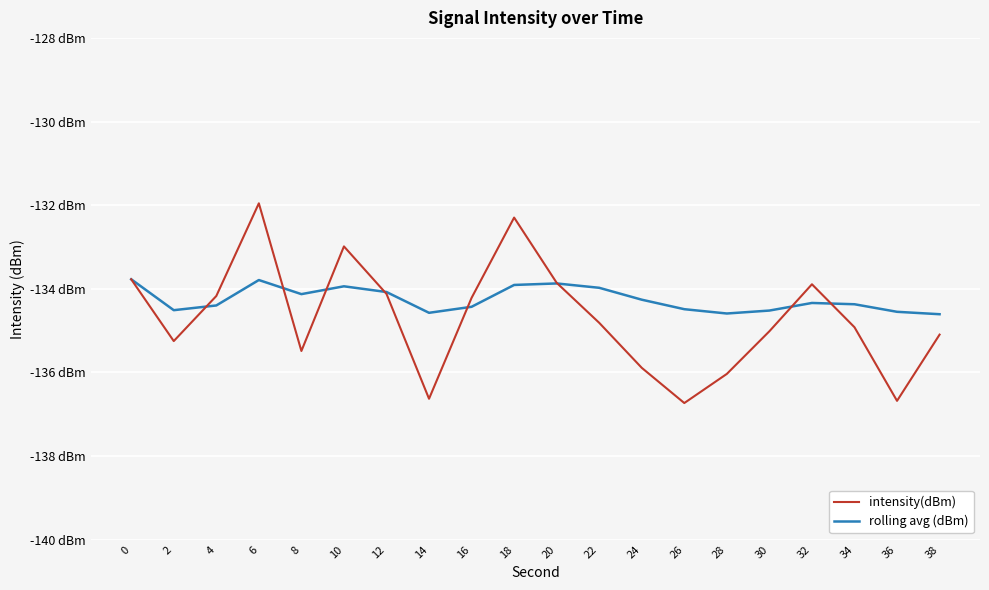

What is the difference between the second highest and second lowest values in the intensity(dBm) series?

4.4